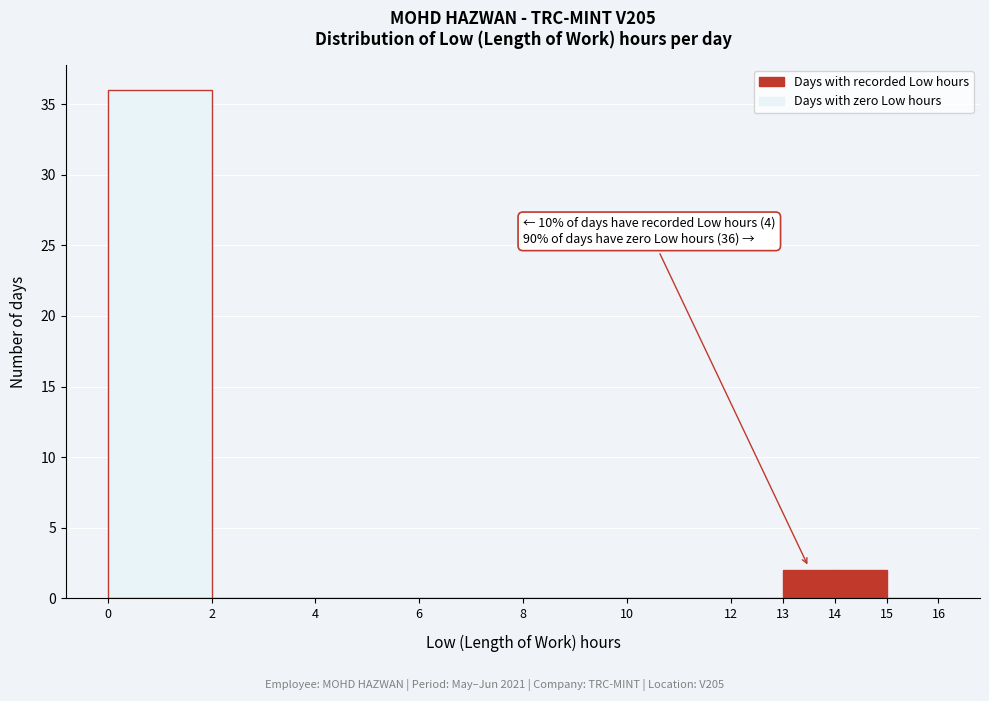

Which range on the x-axis has the tallest bar?

0 to 2